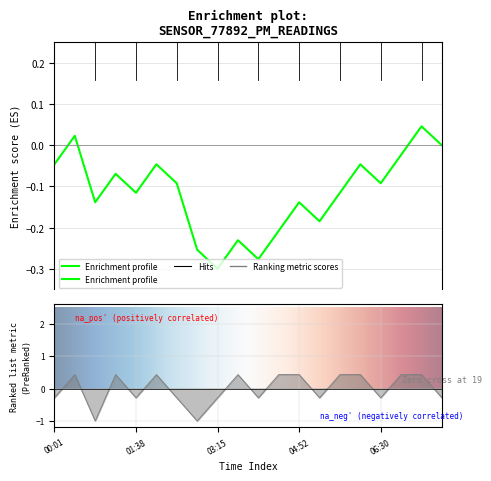

What value does the data have at 00:49?

-1.0